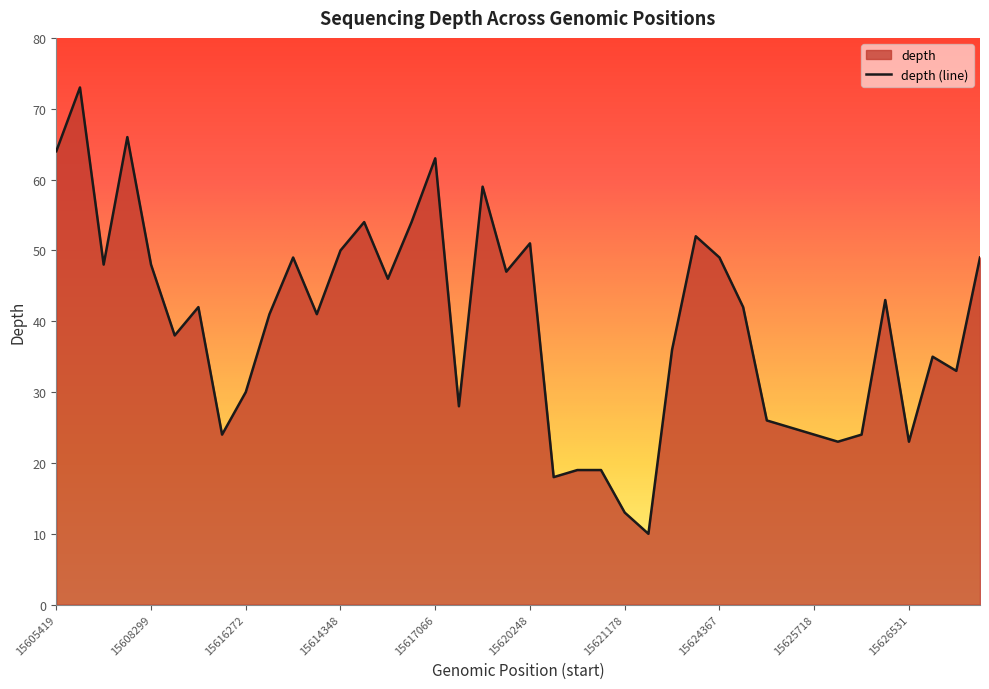

What is the approximate value at 15607124, to the nearest 5?

65